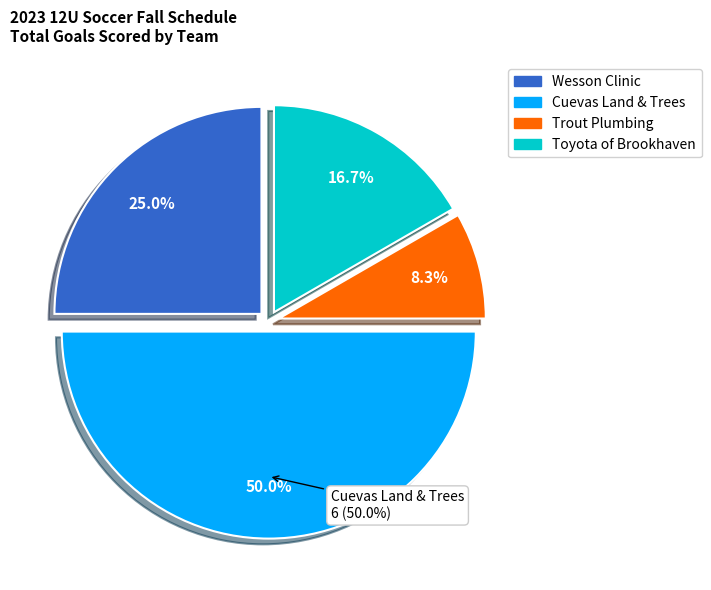

Is Trout Plumbing the majority of the pie?

No